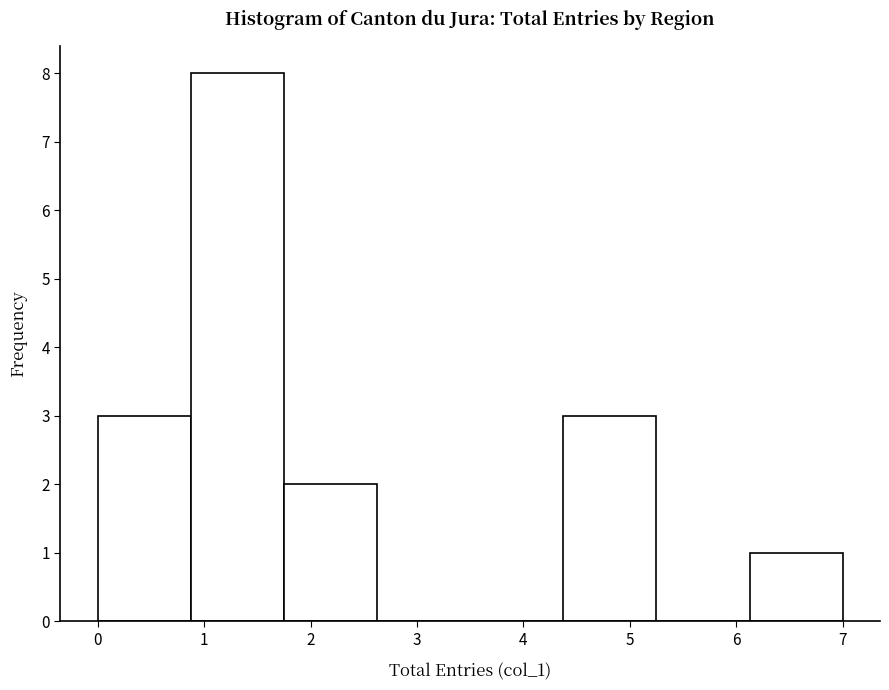

Reading left to right, transcribe this chart: for each bar, give the range it covers on the x-axis and its height. Neither the bar edges nor the heights are printed on the chart, so give them approximately, as read against the axes.

0.0 to 0.9: 3
0.9 to 1.8: 8
1.8 to 2.6: 2
2.6 to 3.5: 0
3.5 to 4.4: 0
4.4 to 5.3: 3
5.3 to 6.1: 0
6.1 to 7.0: 1